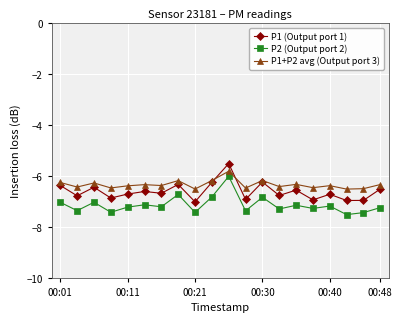

What is the maximum value for P1+P2 avg (Output port 3)?

-5.8